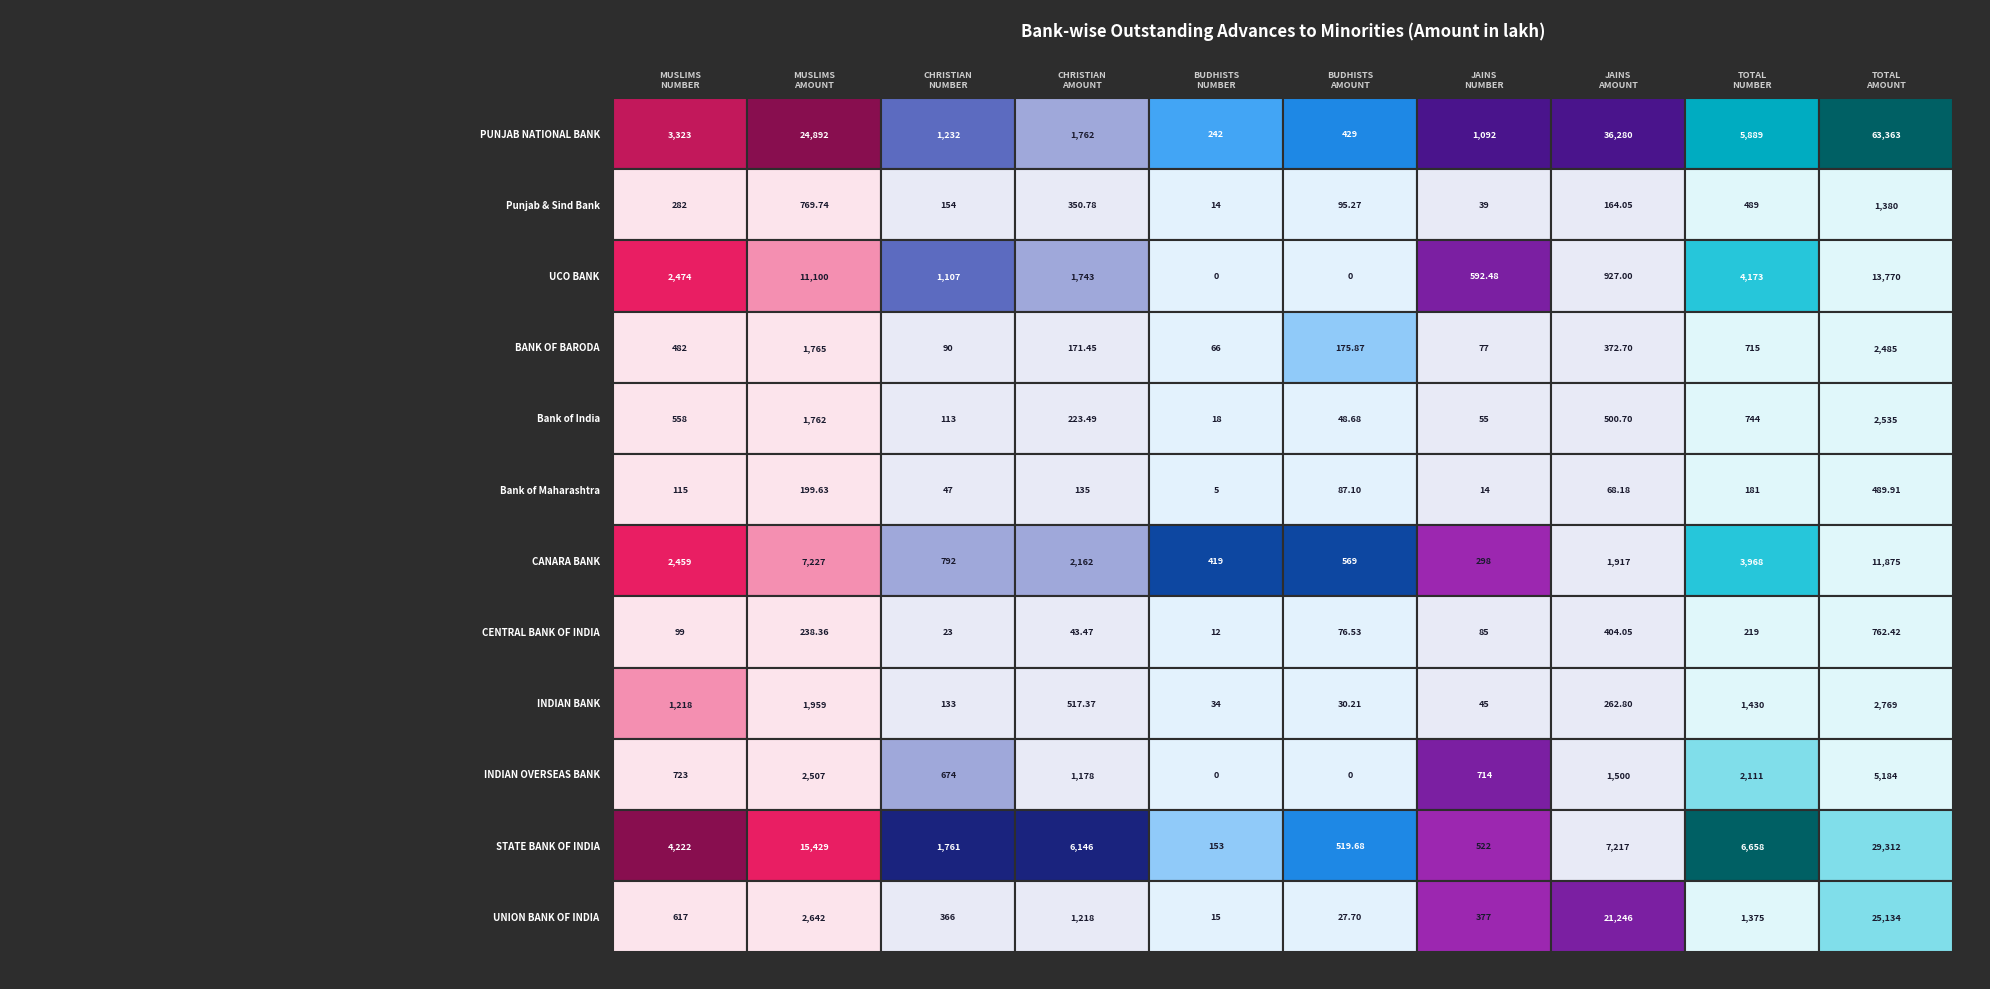

What is the difference between the CENTRAL BANK OF INDIA values at PUNJAB NATIONAL BANK and BANK OF BARODA?

55.5